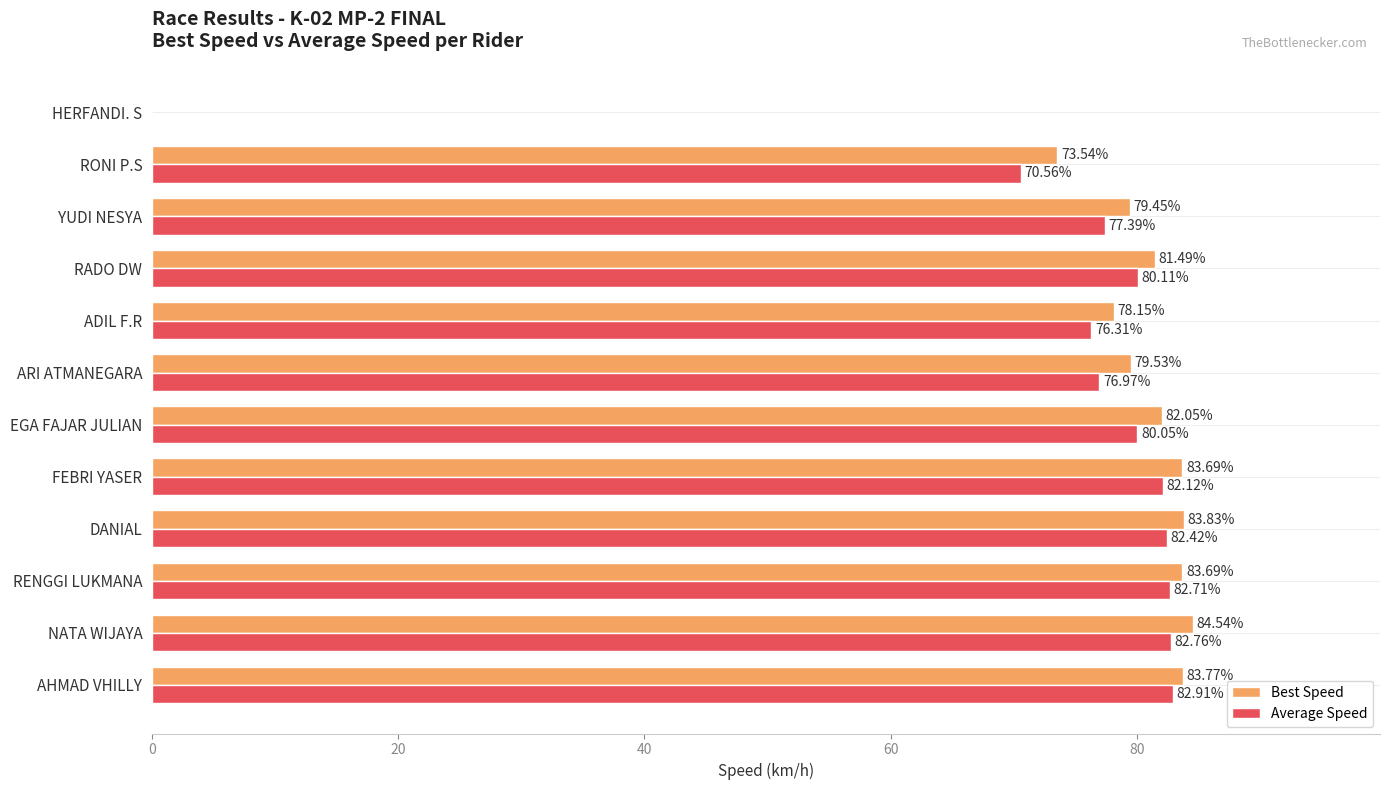

Which label corresponds to the largest value in the chart?

NATA WIJAYA